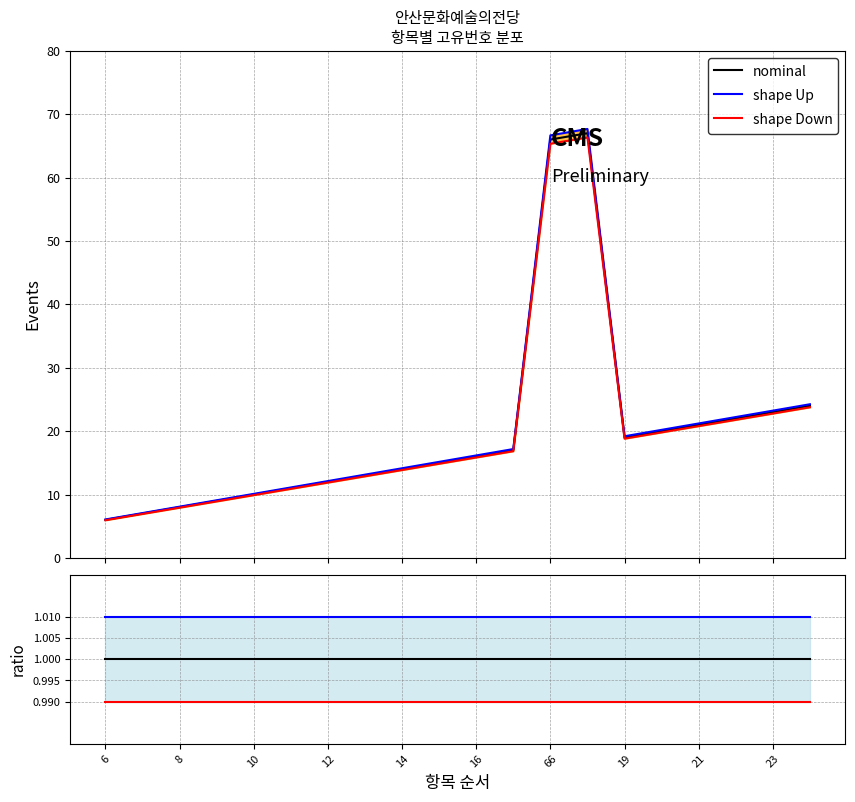

The shape Down series shows 1.0 at 8. True or false?

True